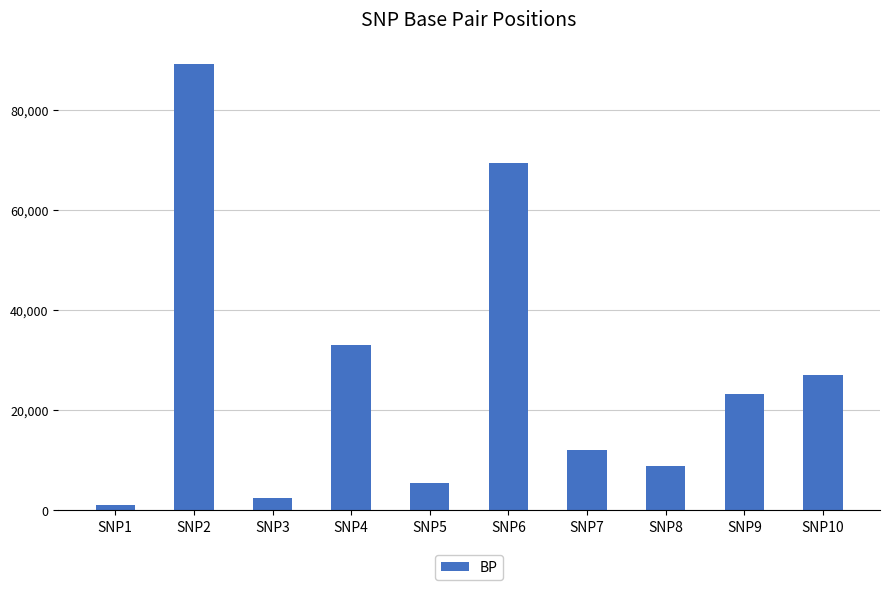

Is it true that the value at SNP3 is 2500?

True